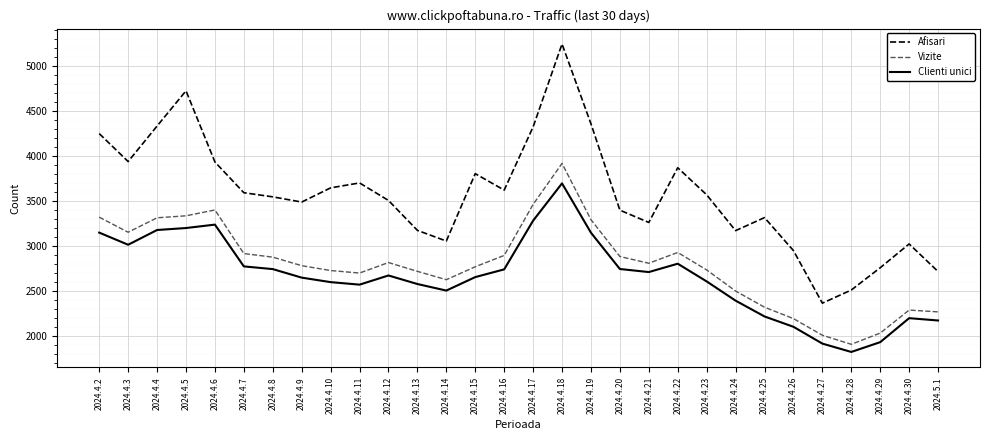

Read the Afisari value at 2024.4.2.

4252